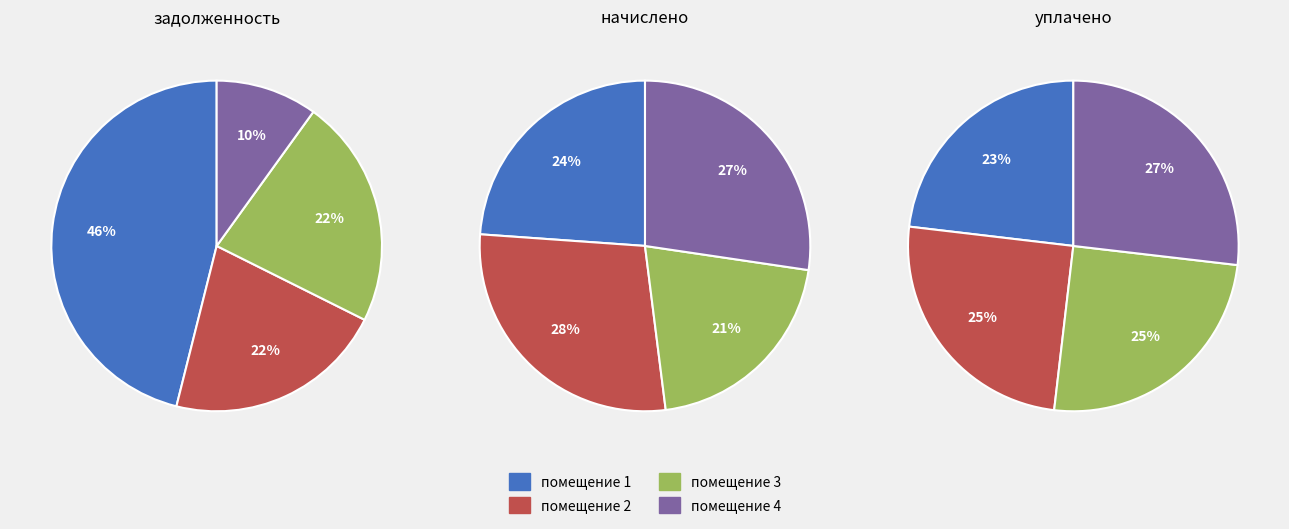

Count the number of slices in the pie.

12